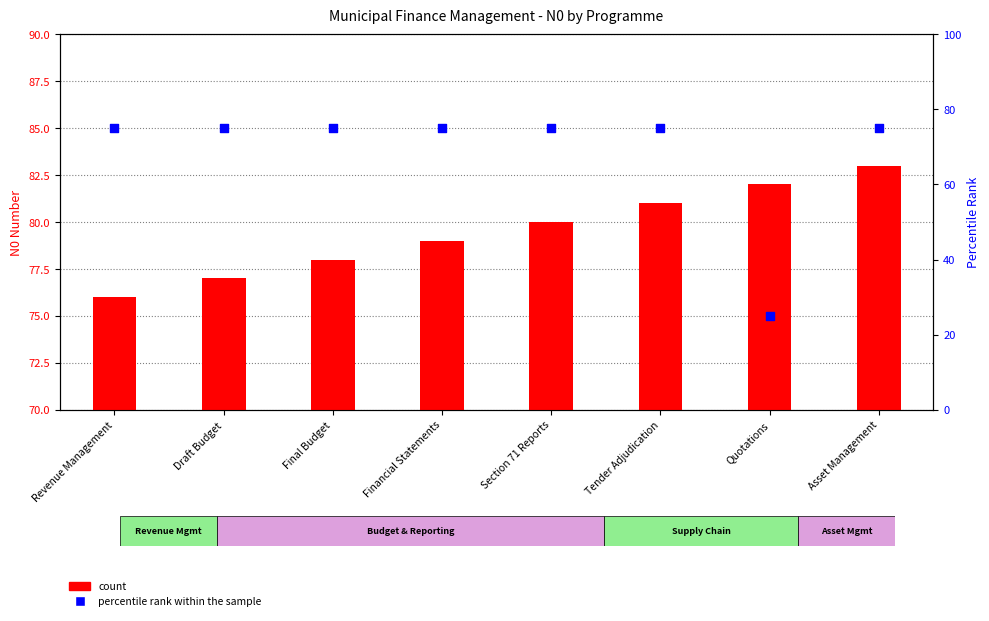

Is the value of percentile rank within the sample at Section 71 Reports greater than the value of count at Financial Statements?

No